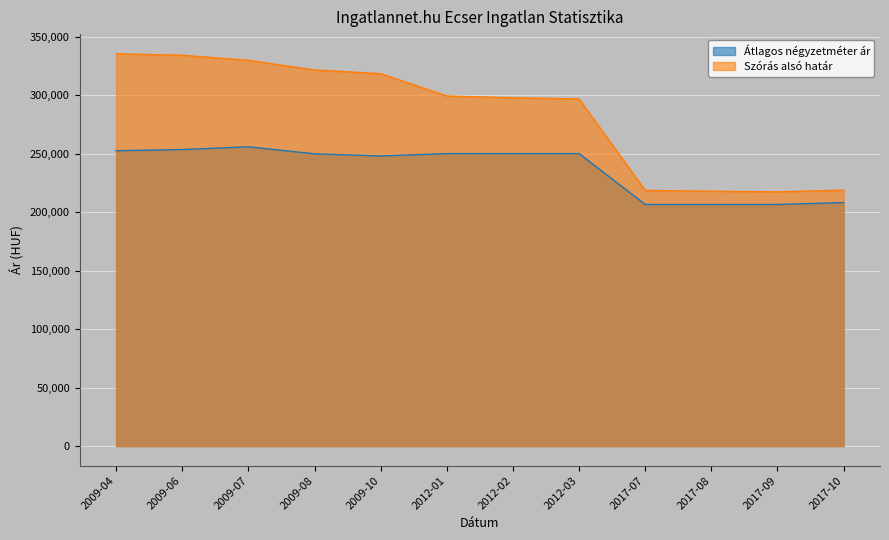

Rank the series by their maximum value, from lowest to highest.

Átlagos négyzetméter ár, Szórás alsó határ